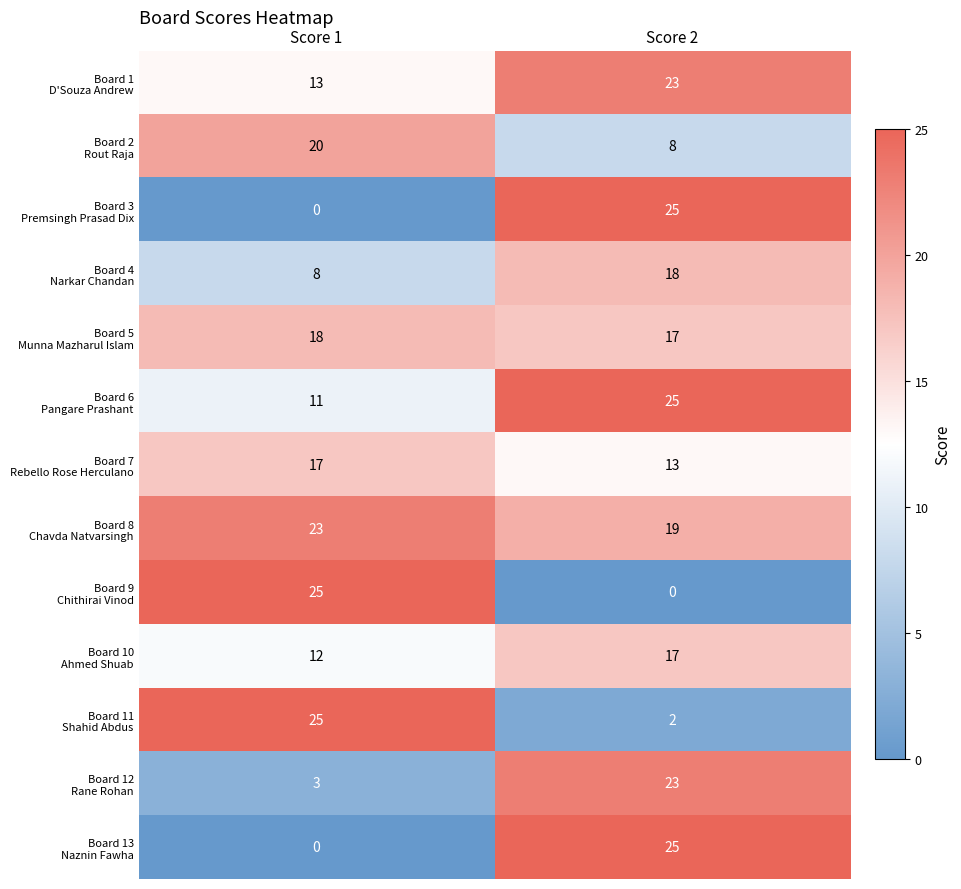

What is the difference between the highest and lowest values at Score 1?

25